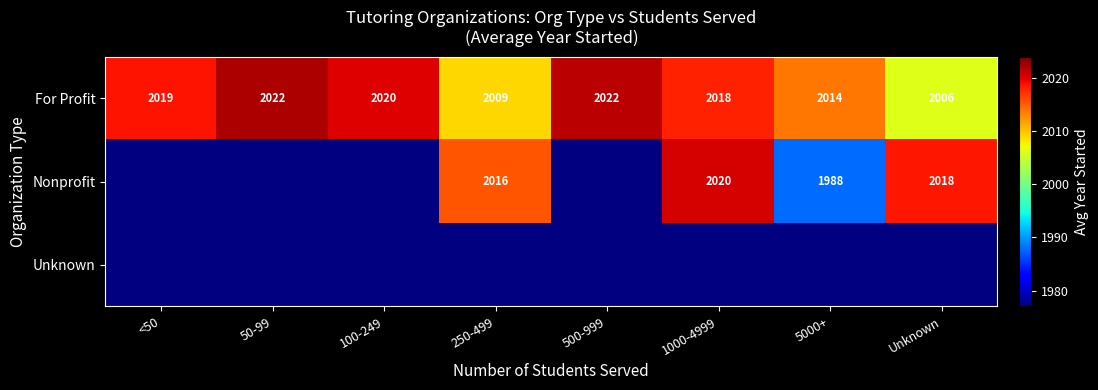

The For Profit series shows 3182.6 at 1000-4999. True or false?

False